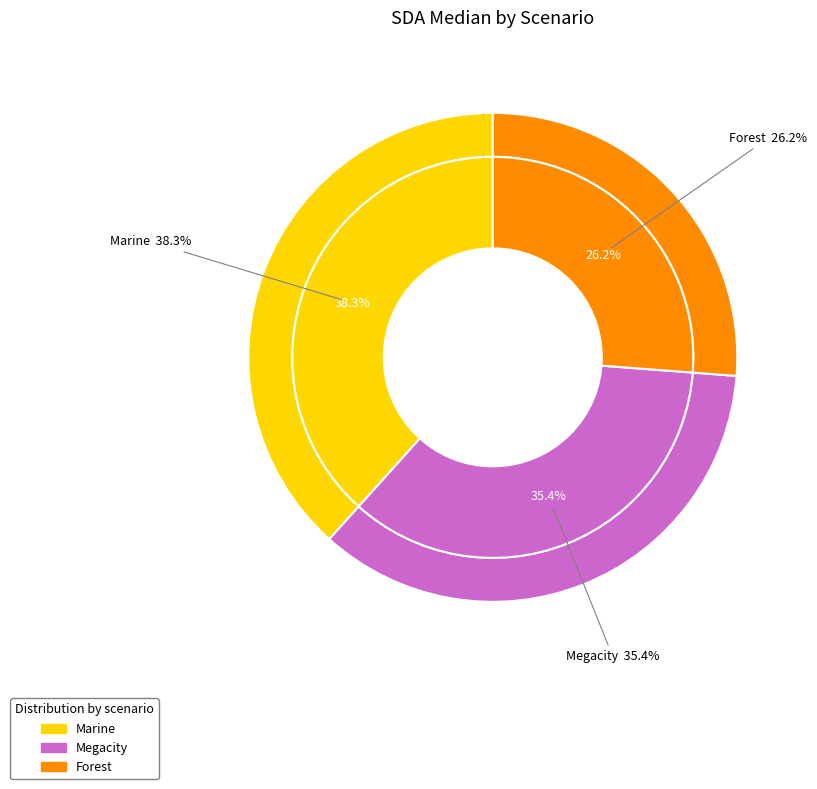

To the nearest percent, what portion does Megacity represent?

35%